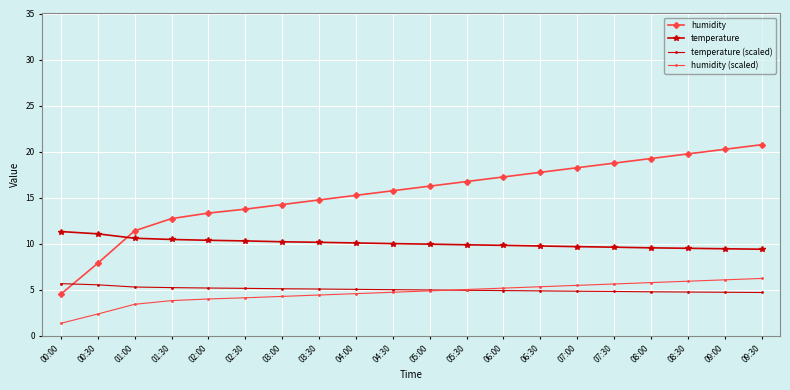

Which category has the highest value across all series?

09:30